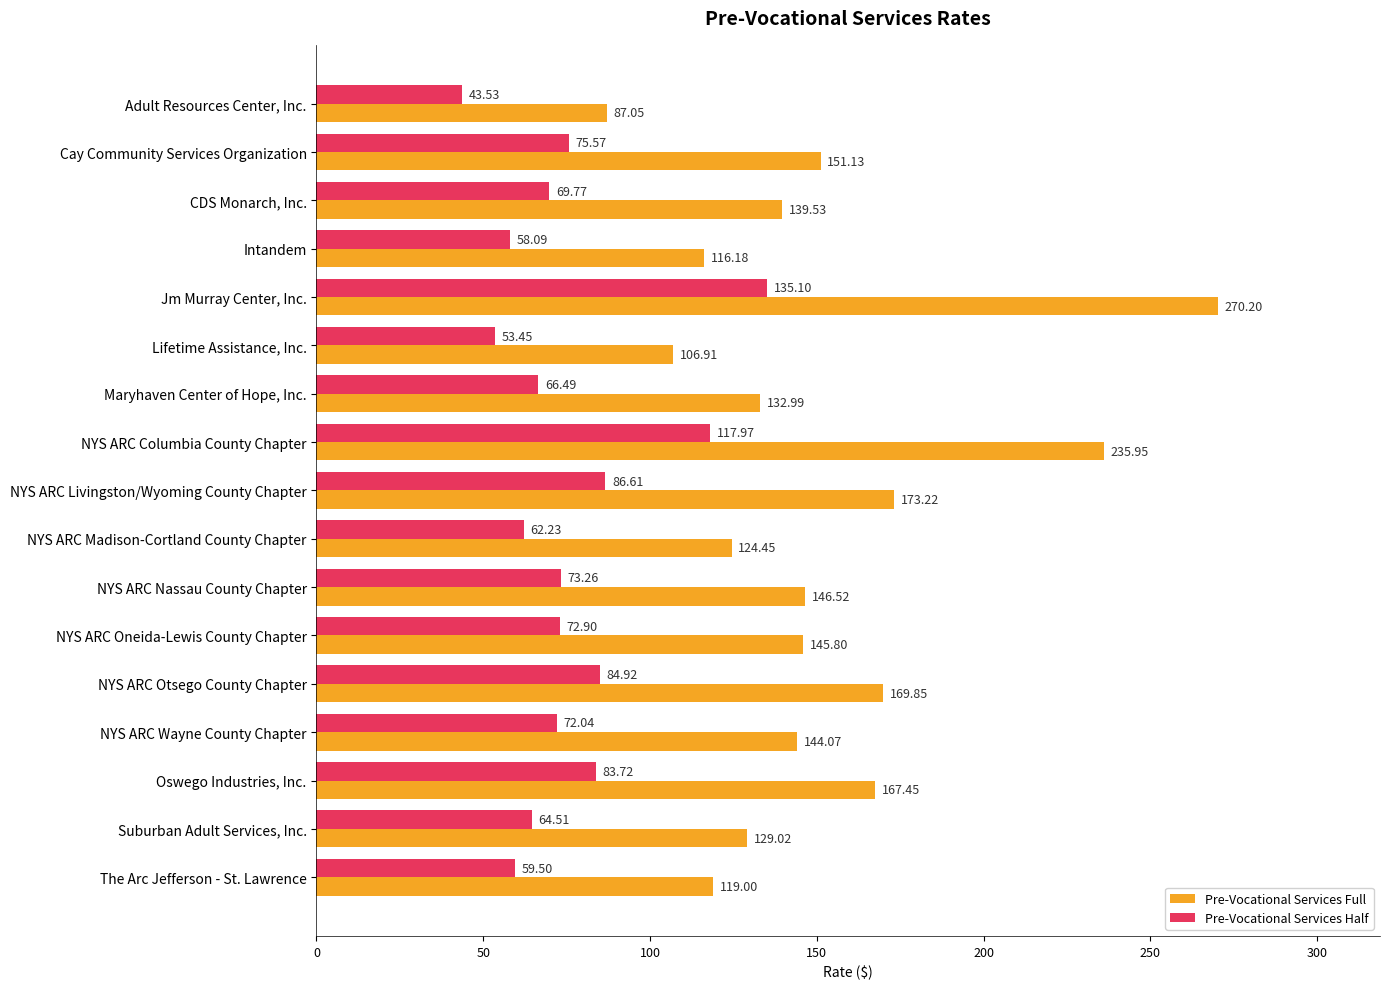

Where is Pre-Vocational Services Half nearest to the value 89?

NYS ARC Livingston/Wyoming County Chapter